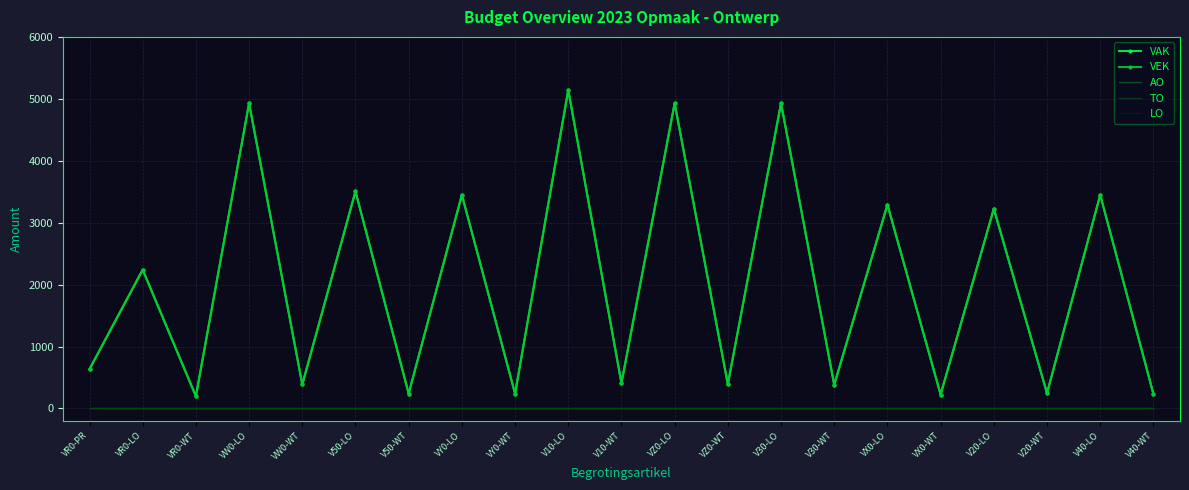

Rank the series at V20-WT from lowest to highest value.

AO, TO, LO, VAK, VEK